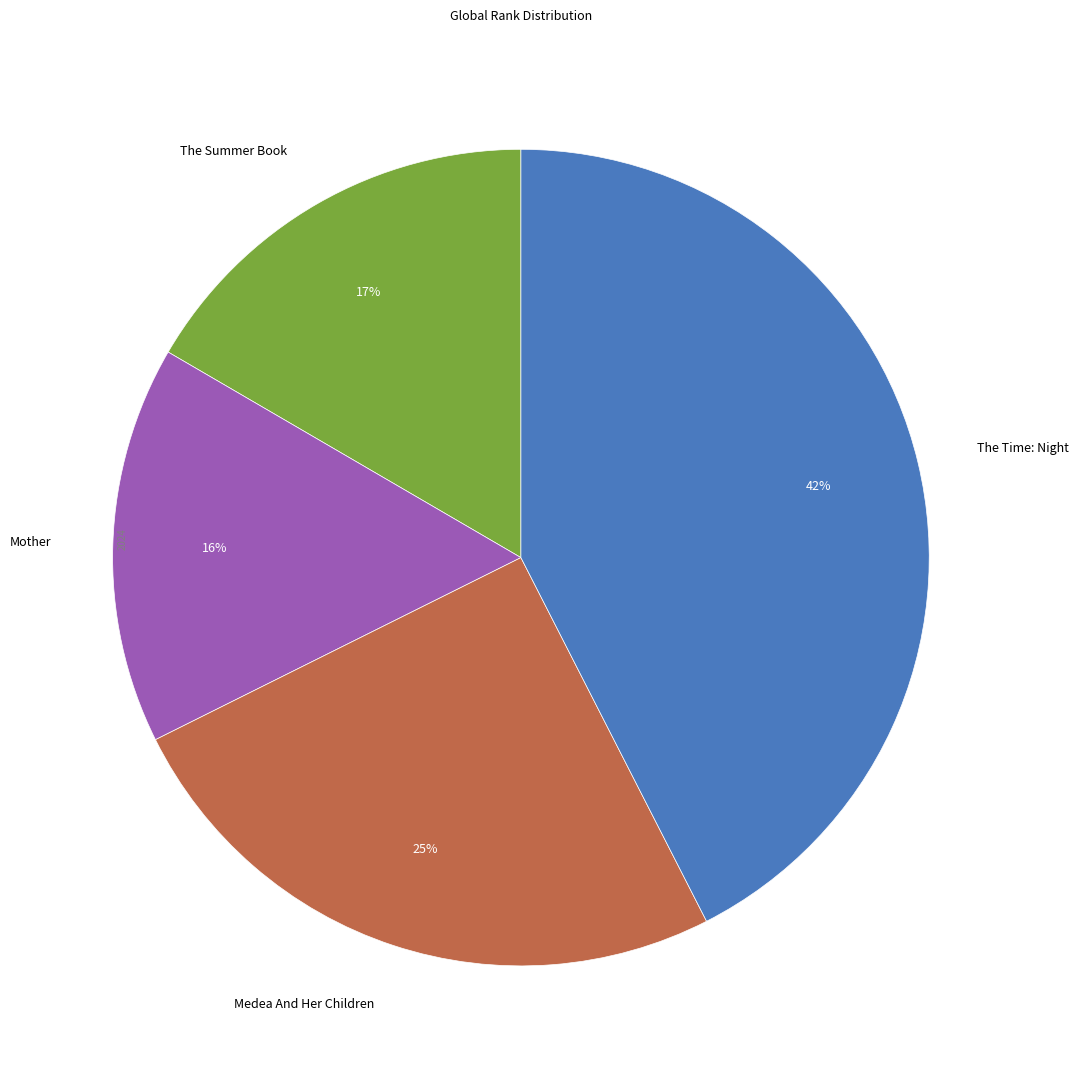

To the nearest percent, what is the average slice percentage?

25%